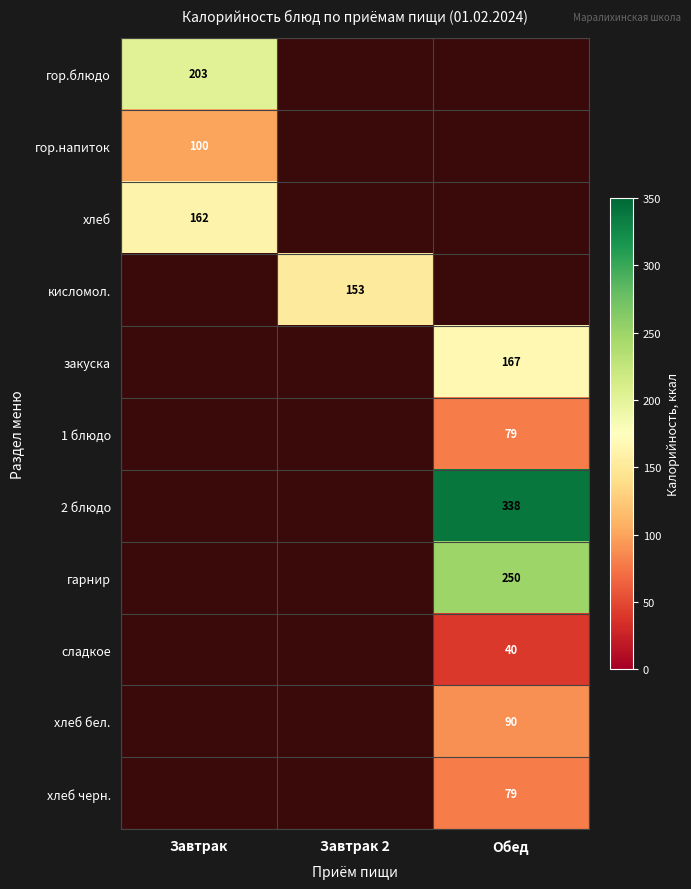

How many categories are shown in the chart?

3